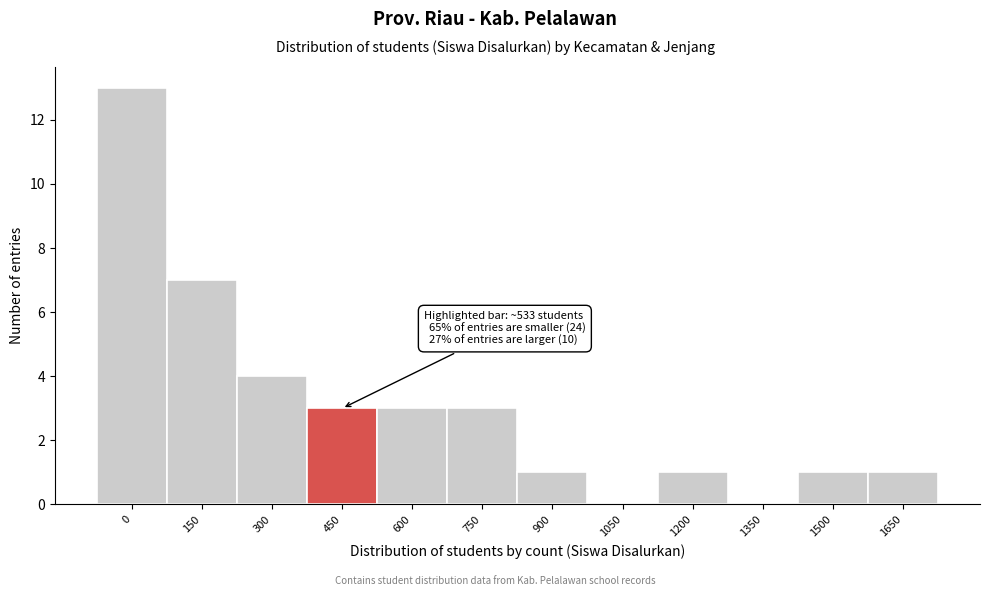

Reading right to left, extract all data points from this chart.

1650=1	1500=1	1350=0	1200=1	1050=0	900=1	750=3	600=3	450=3	300=4	150=7	0=13